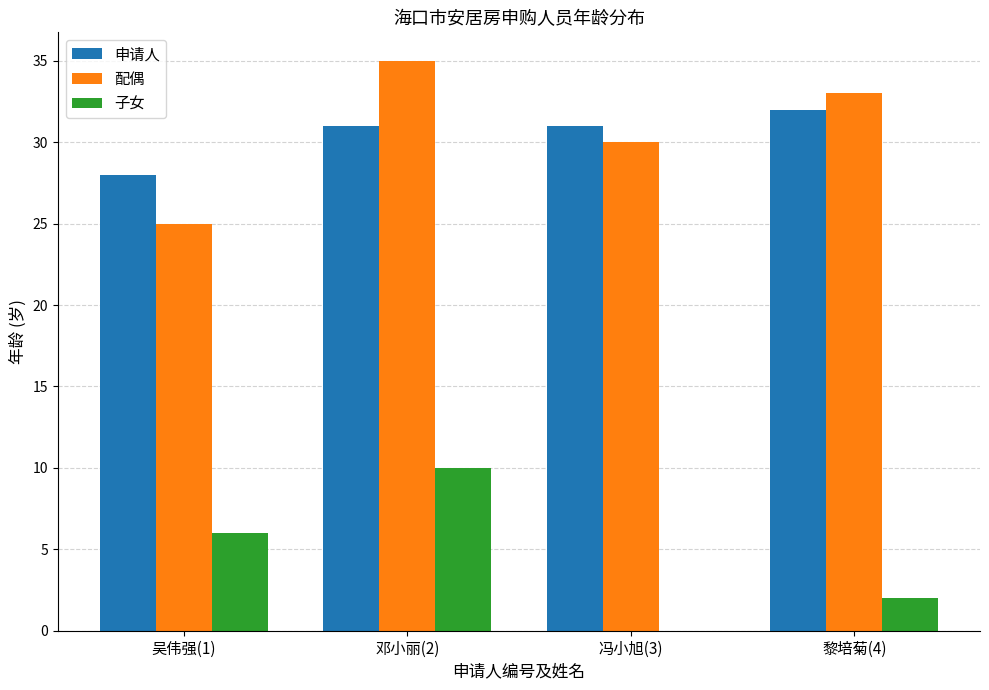

Reading left to right, what are all the values shown in this chart?

申请人: 吴伟强(1)=28	邓小丽(2)=31	冯小旭(3)=31	黎培菊(4)=32
配偶: 吴伟强(1)=25	邓小丽(2)=35	冯小旭(3)=30	黎培菊(4)=33
子女: 吴伟强(1)=6	邓小丽(2)=10	冯小旭(3)=0	黎培菊(4)=2